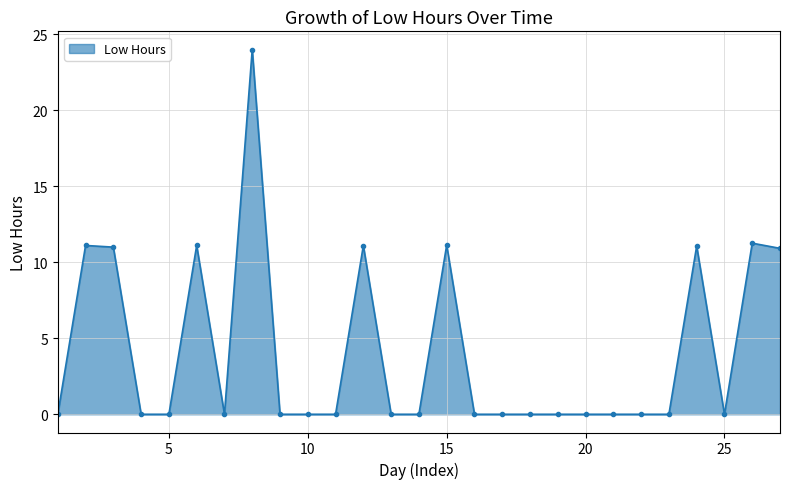

True or false: there are more than 0 points higher than both neighbors.

True